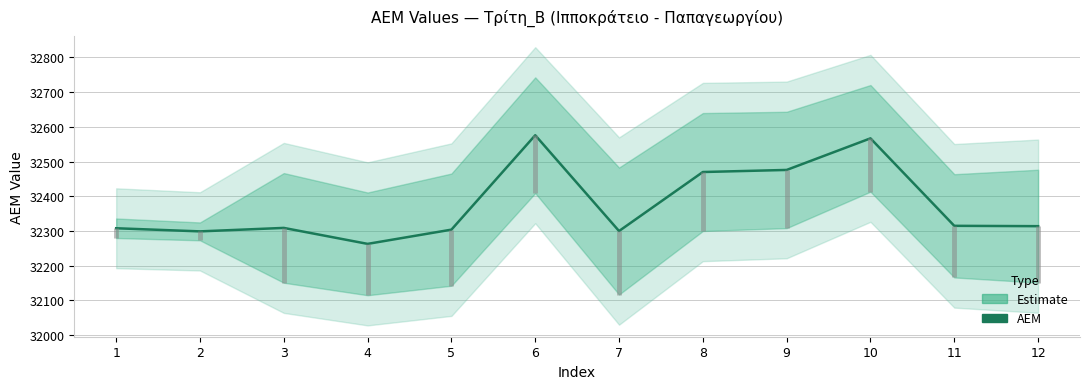

List the labels in order of value, largest first.

6, 10, 9, 8, 11, 12, 3, 1, 5, 7, 2, 4